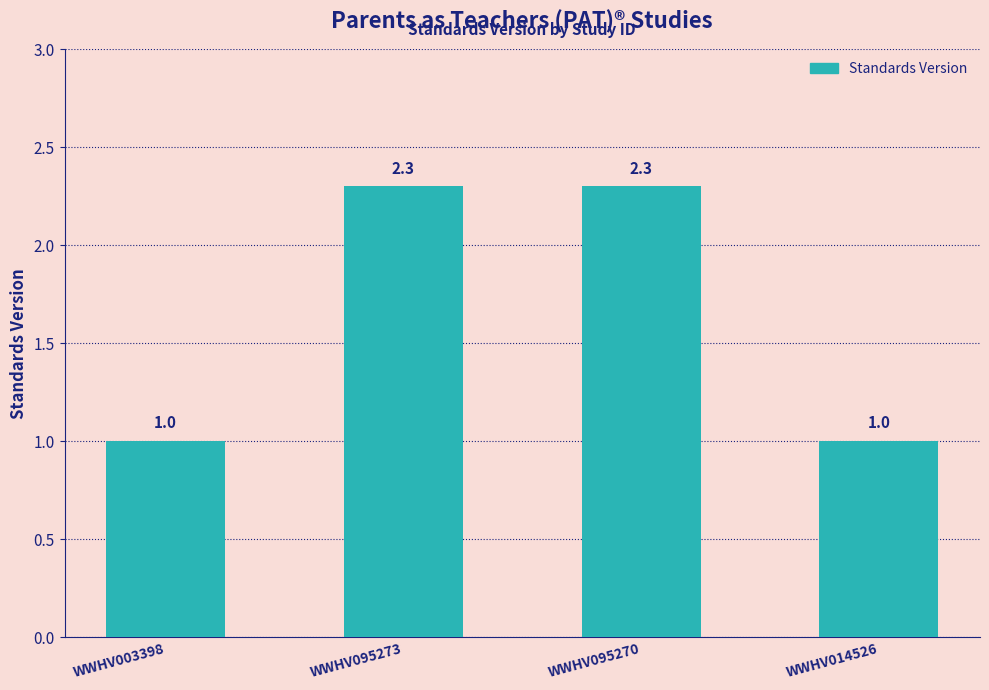

The chart shows a value of 1.0 at WWHV003398. True or false?

True